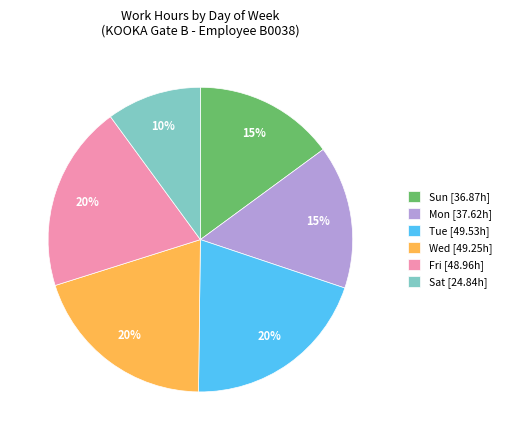

Count the number of slices in the pie.

6